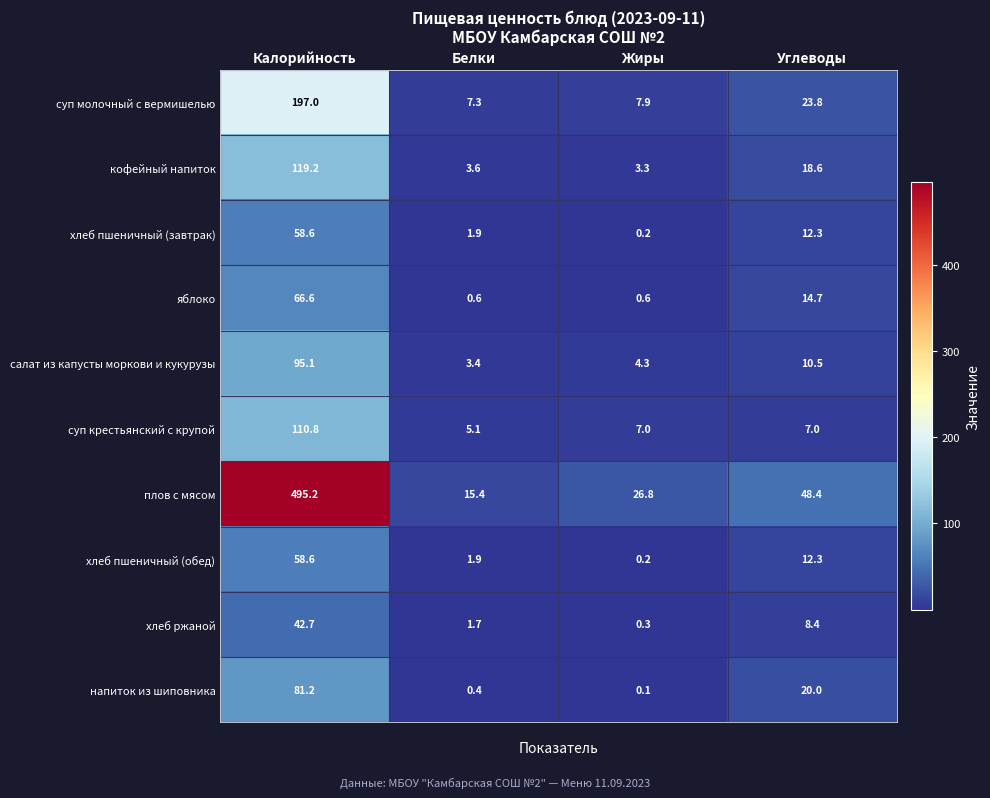

Which label corresponds to the largest value in the chart?

Калорийность